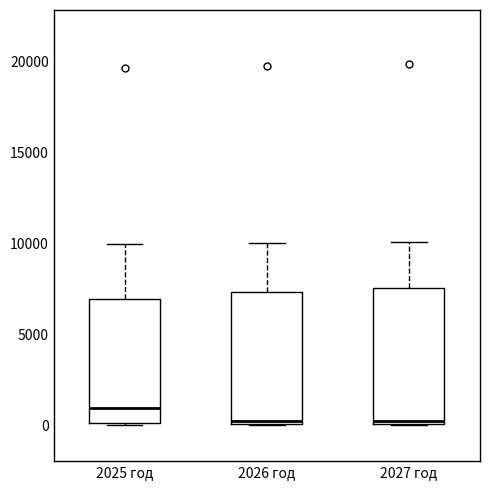

Where is the lower edge of the box for 2027 год on the y-axis? The values are not printed on the chart, so give them approximately, as read against the axis.

0